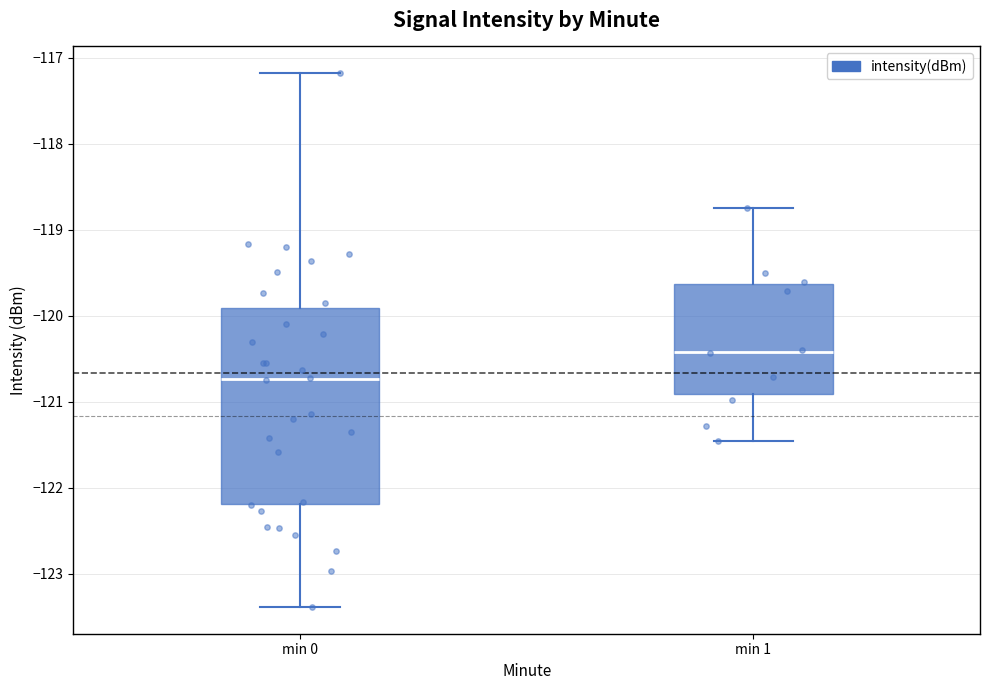

Which box's median line is the highest?

min 1